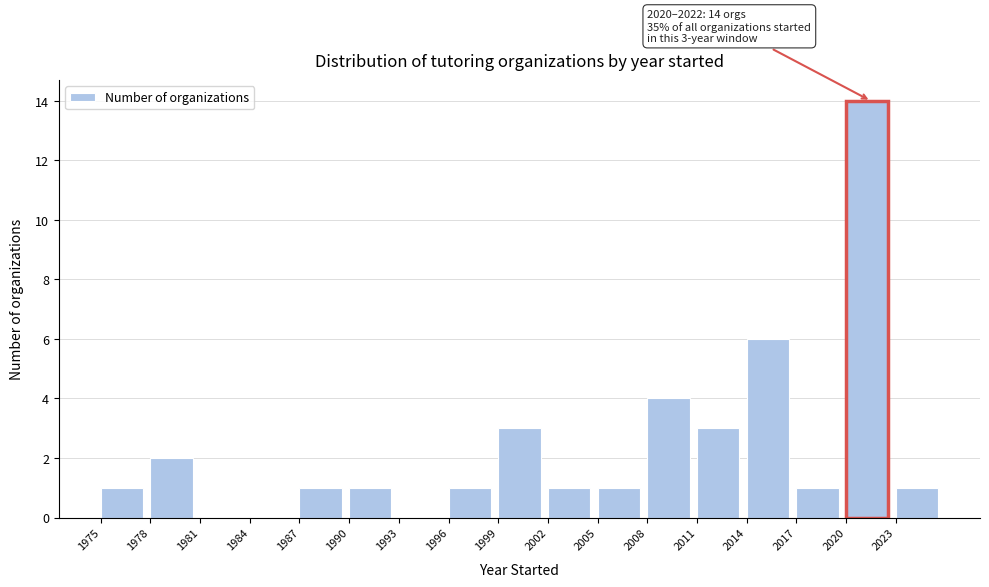

Which range on the x-axis has the tallest bar?

2020 to 2023